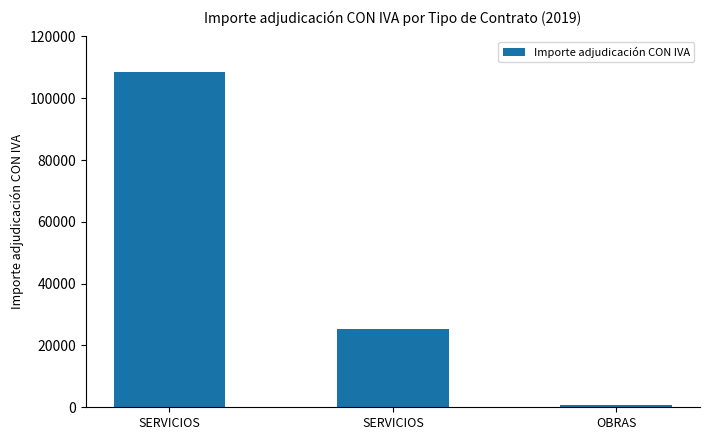

How many categories are shown in the chart?

3